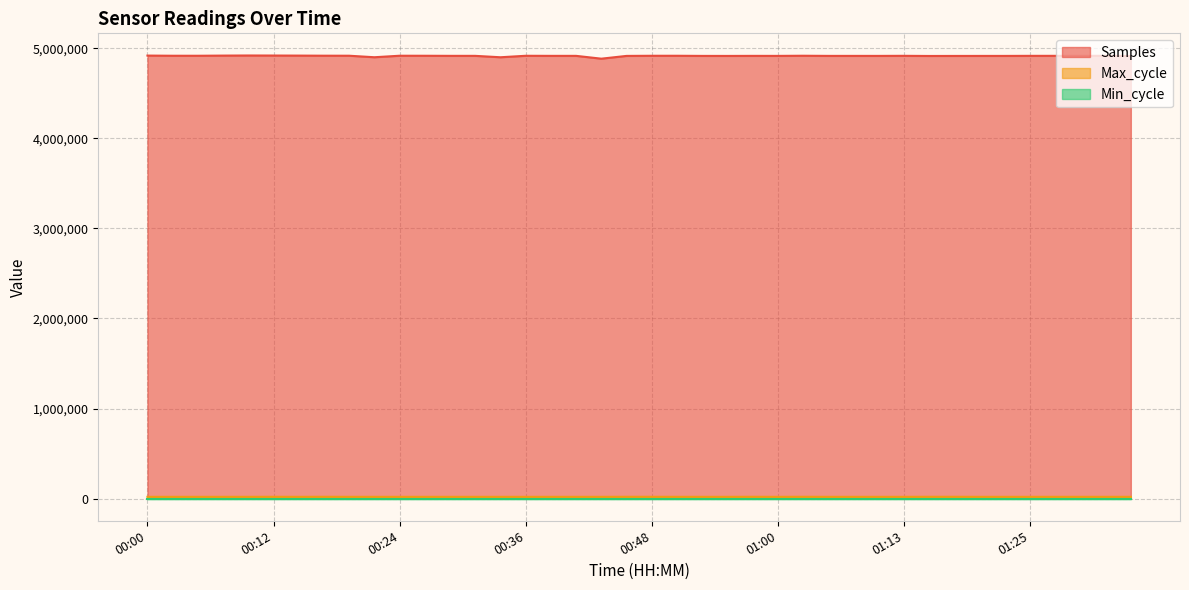

The value of Samples at 00:09 is 6873805. True or false?

False